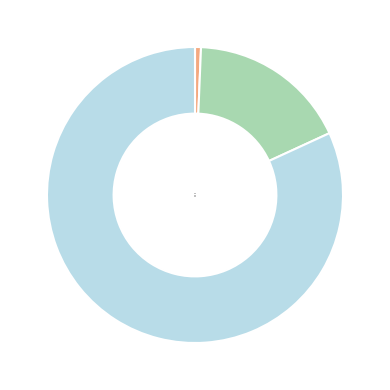

Do 4451 and 4463 together represent more than half of the pie?

Yes